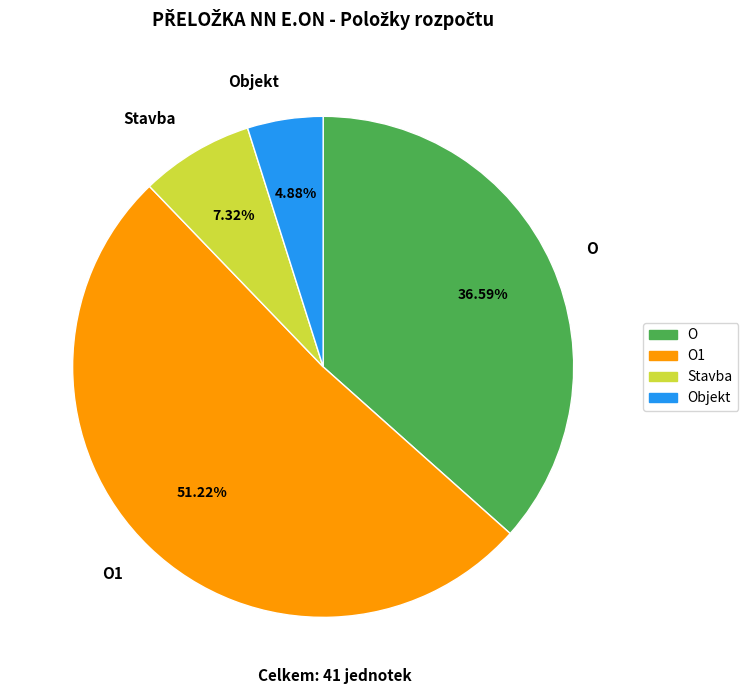

Combined, do Stavba and Objekt account for over 50%?

No